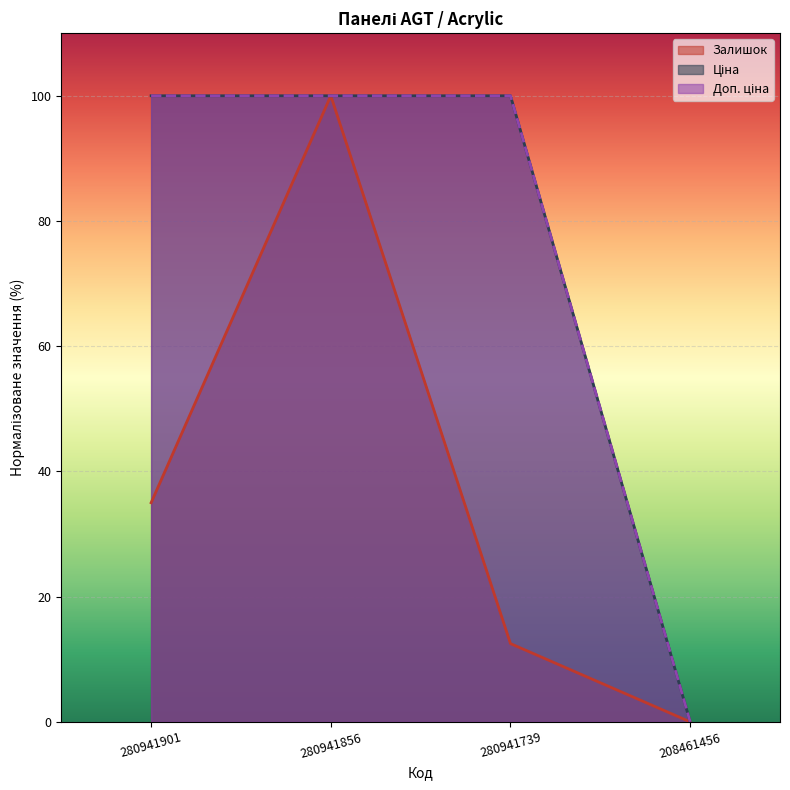

What is the difference between the Залишок values at 280941739 and 280941856?

87.5